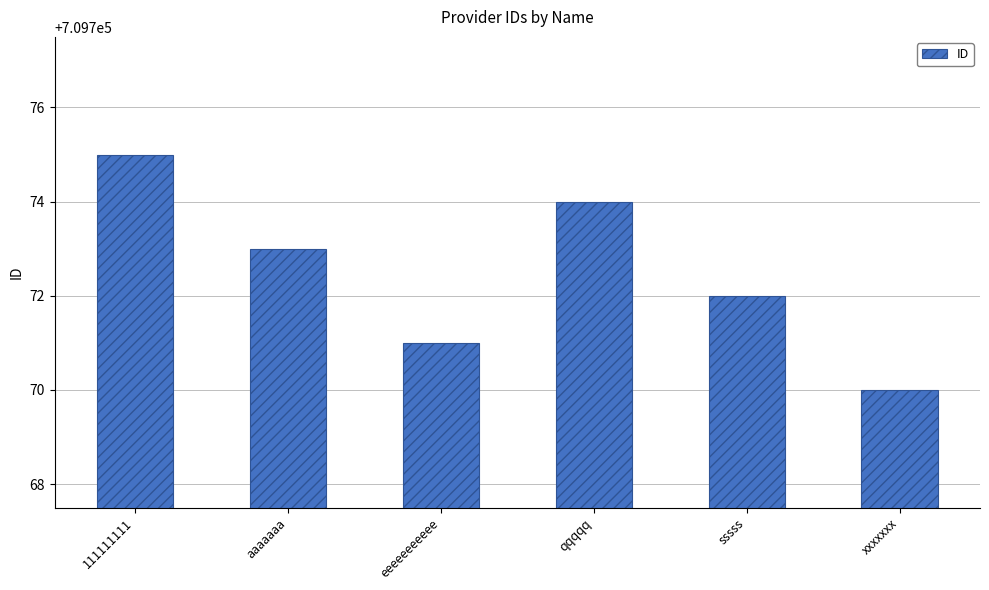

What is the sum of the values at aaaaaaa and qqqqq?

1419547